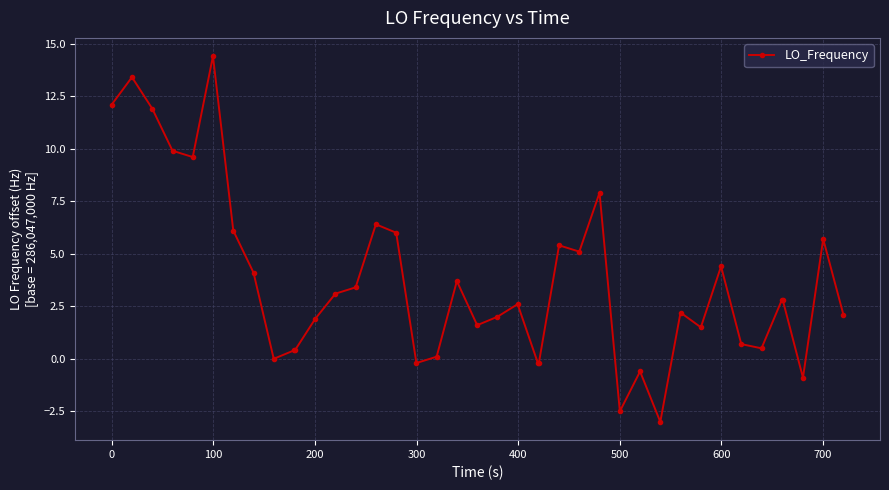

What is the maximum value shown in the chart?

14.4